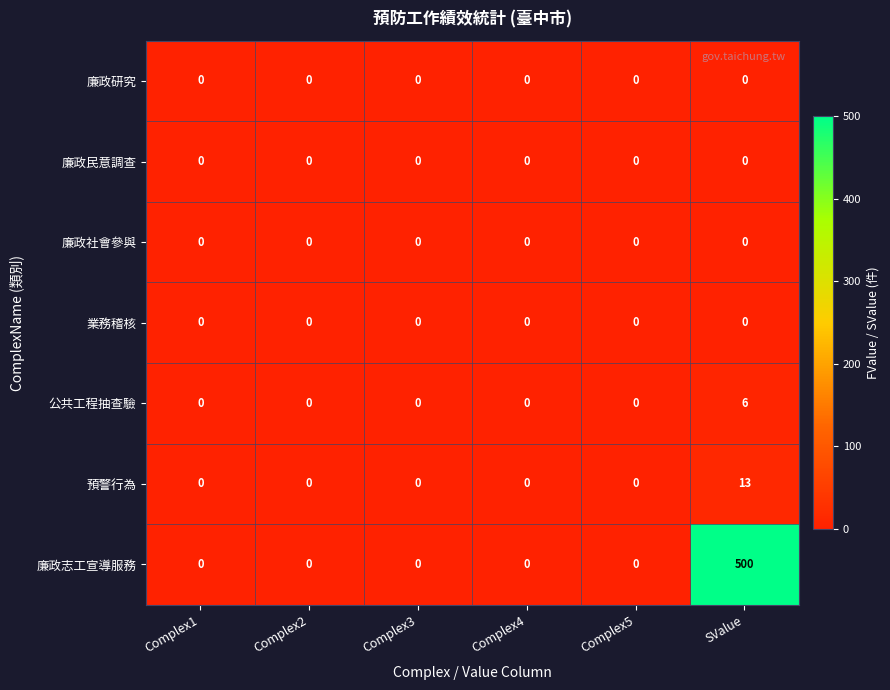

What is the maximum value for 預警行為?

13